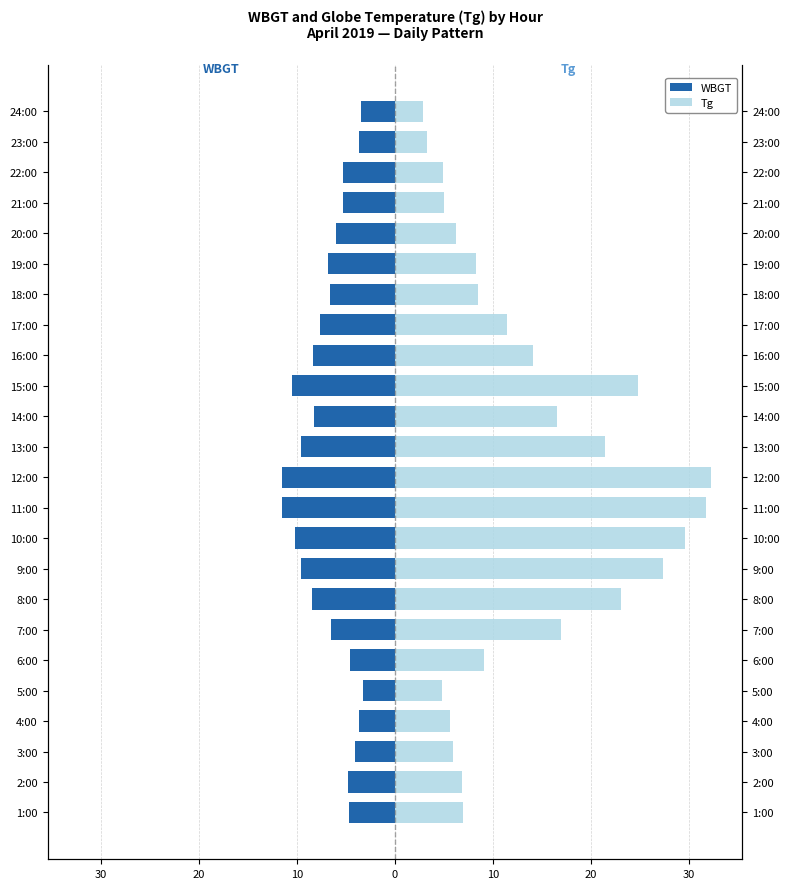

True or false: Tg has a value of 1.2 at 21:00.

False